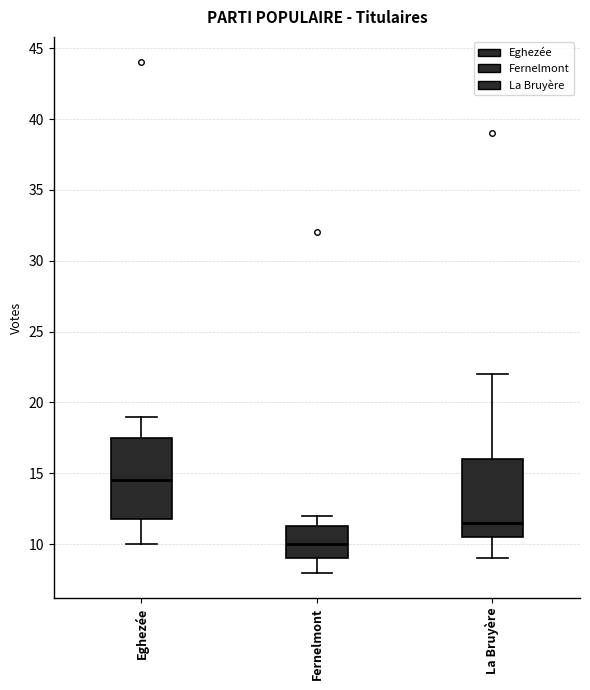

Which box has the lowest median line?

Fernelmont